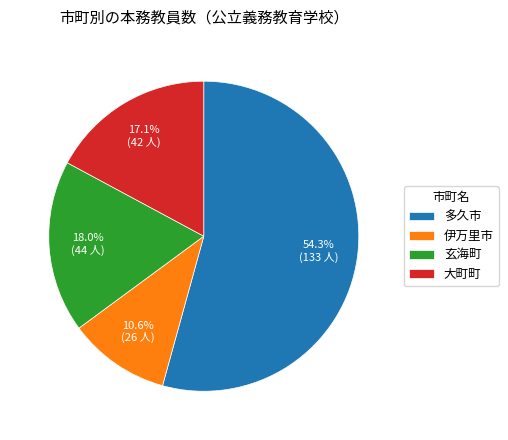

Which category has the biggest portion of the pie?

多久市